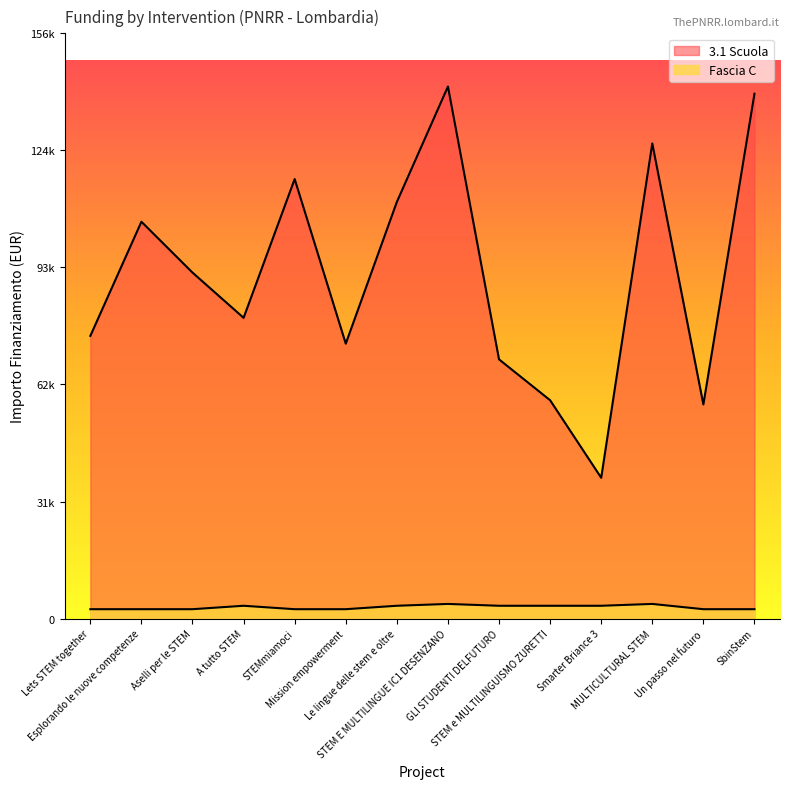

True or false: Fascia C and 3.1 Scuola cross at least once.

False